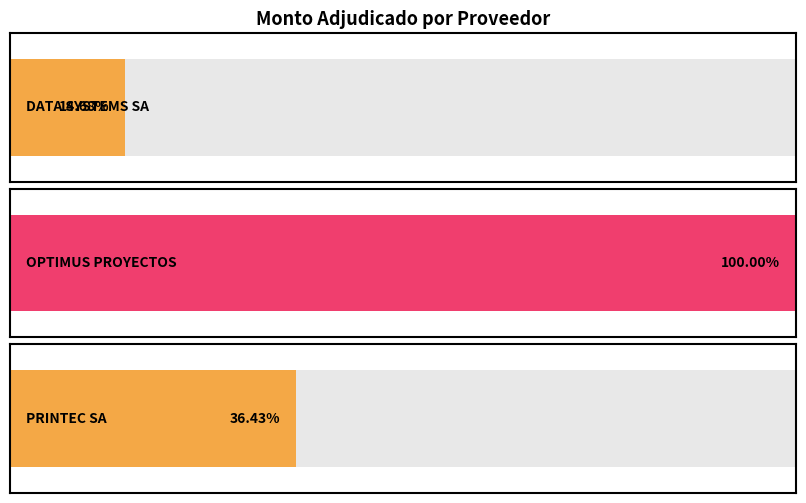

What is the average value?

249840952